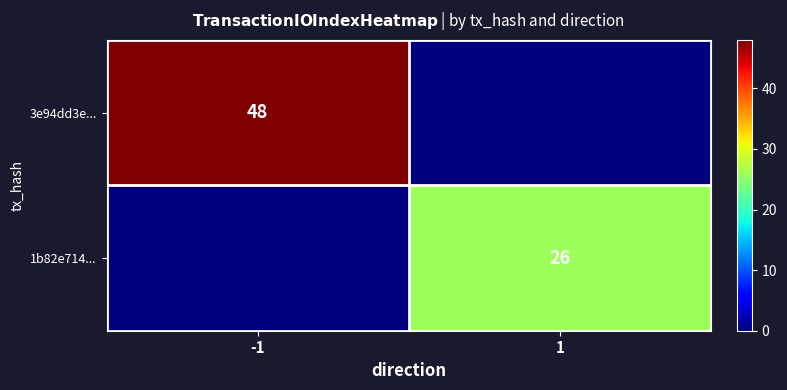

Is it true that 1b82e714... equals 9 at 1?

False